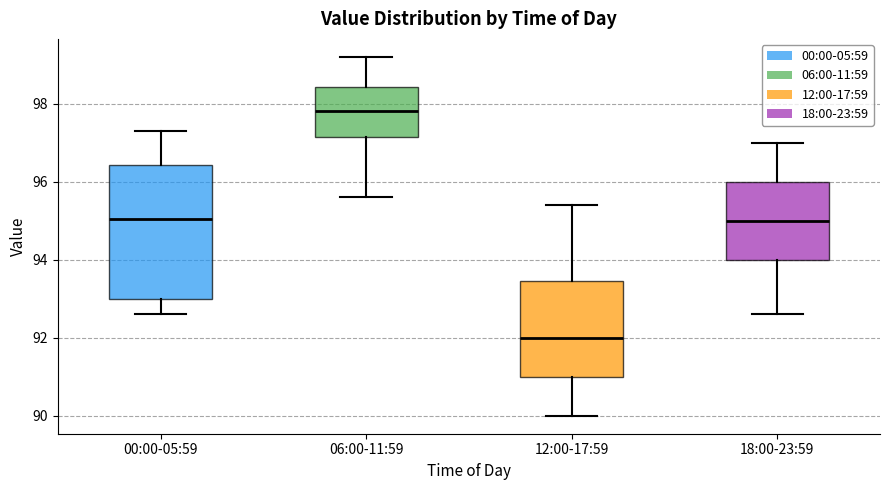

Reading left to right, transcribe this box plot: for each box, give where its median line is, the range the box spans, and where its two whiskers end, as read against the y-axis. The values are not printed on the chart, so give them approximately, as read against the axis.

00:00-05:59: median 95.0, box 93.0 to 96.4, whiskers 92.6 to 97.4
06:00-11:59: median 97.8, box 97.2 to 98.4, whiskers 95.6 to 99.2
12:00-17:59: median 92.0, box 91.0 to 93.4, whiskers 90.0 to 95.4
18:00-23:59: median 95.0, box 94.0 to 96.0, whiskers 92.6 to 97.0